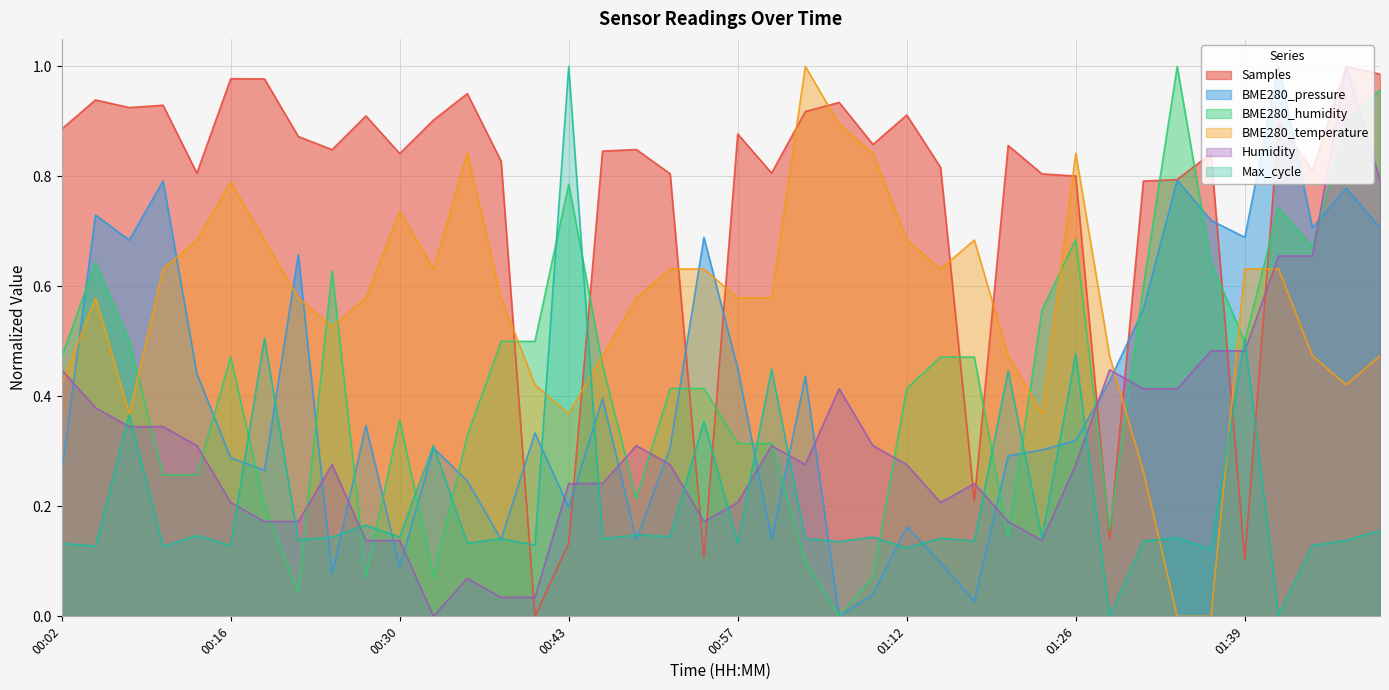

Which series has the widest spread of values?

Samples